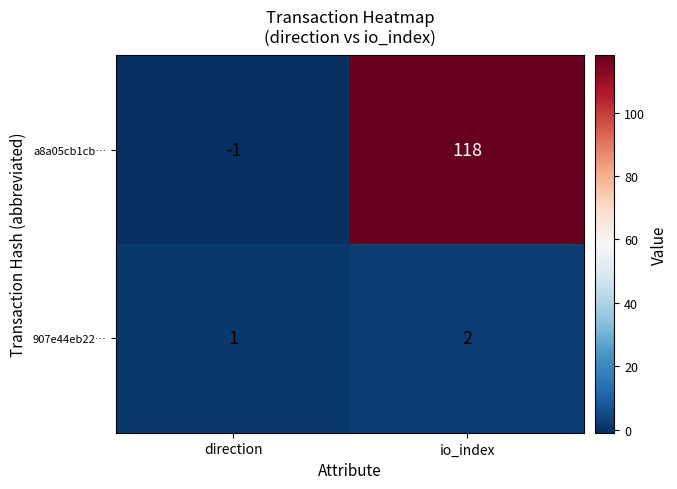

What is the maximum value for a8a05cb1cb…?

118